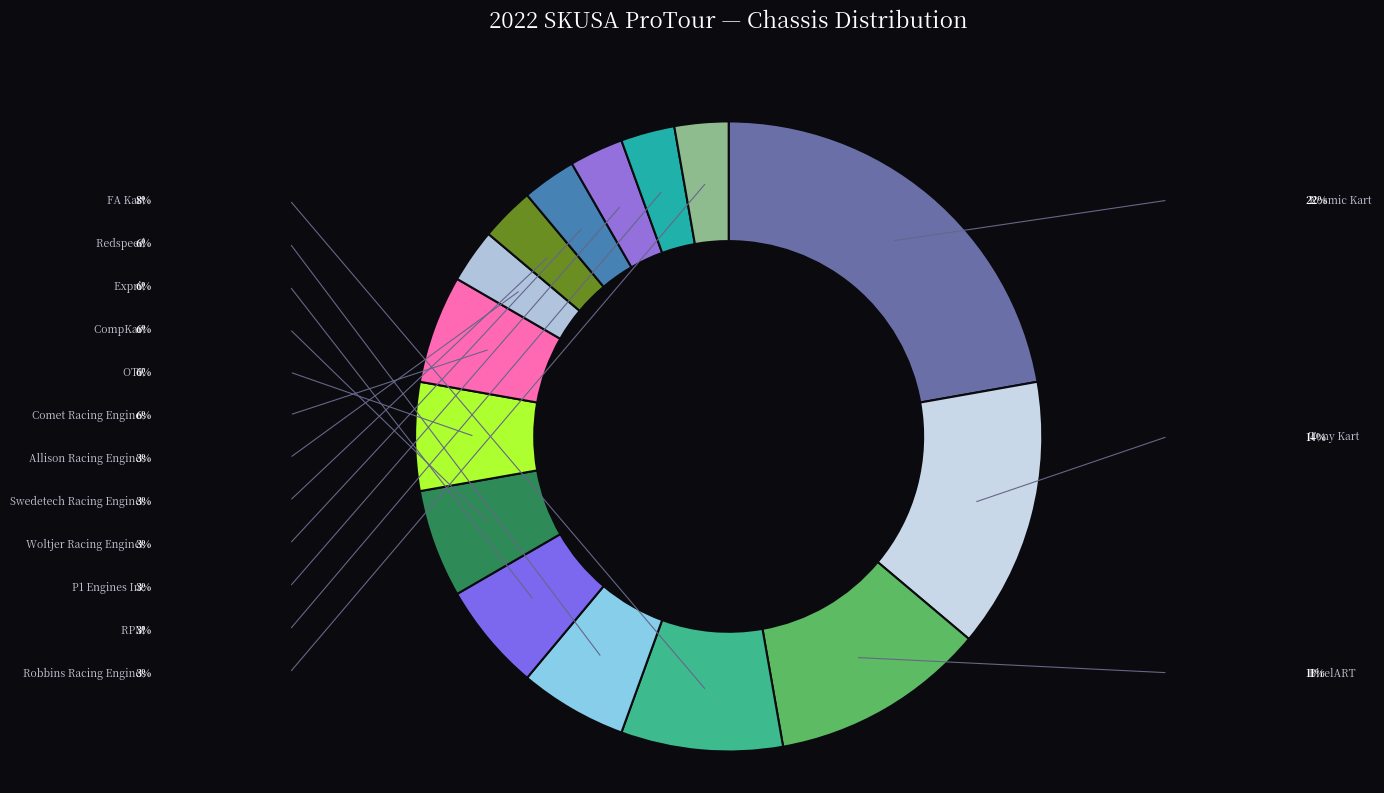

Does any single category account for the majority?

No